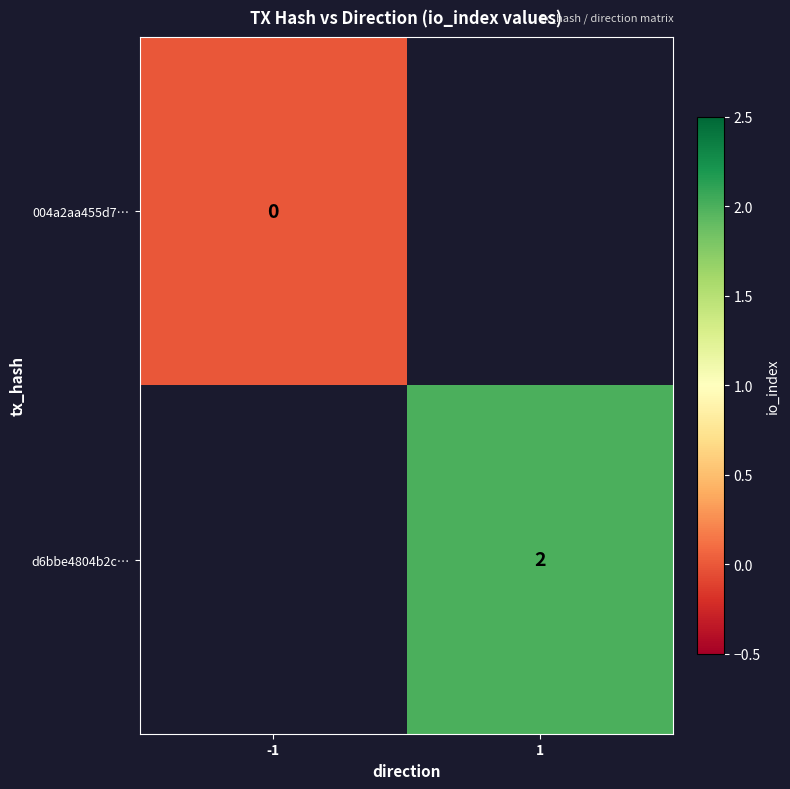

True or false: d6bbe4804b2c… has a value of 2 at 1.

True